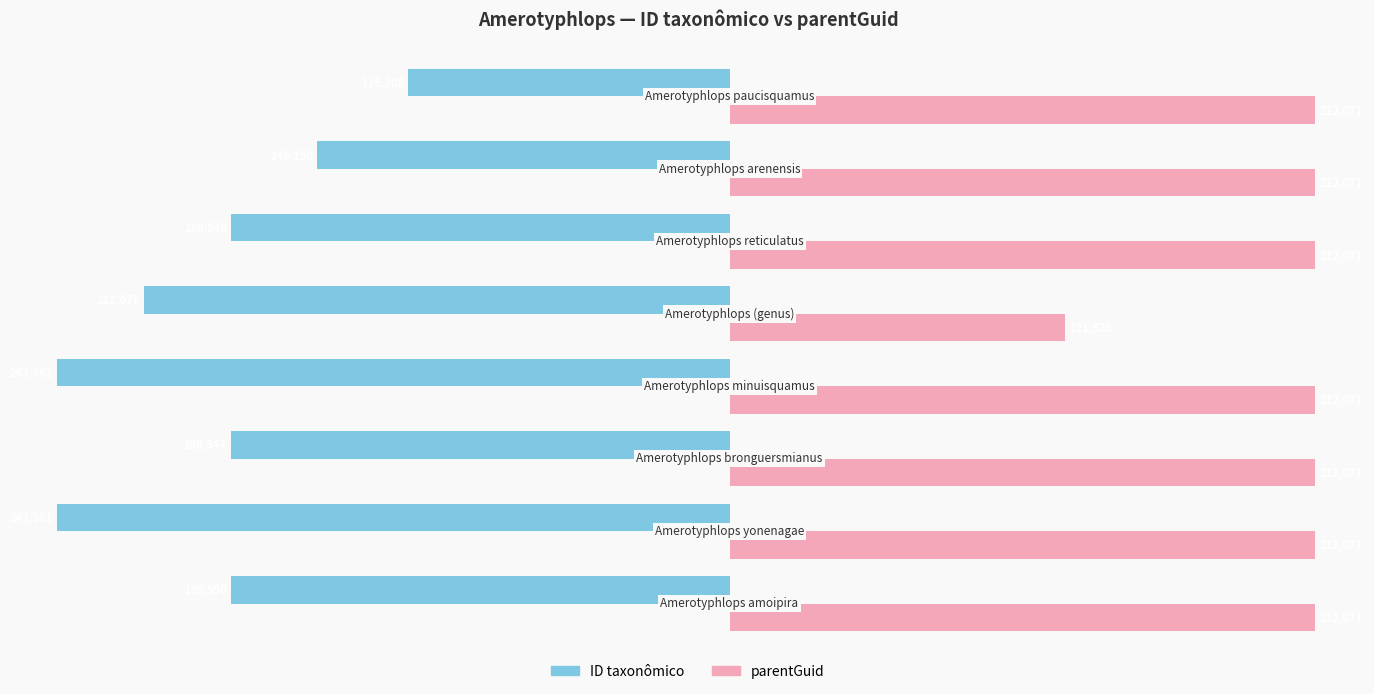

Which series has the largest total across all categories?

parentGuid